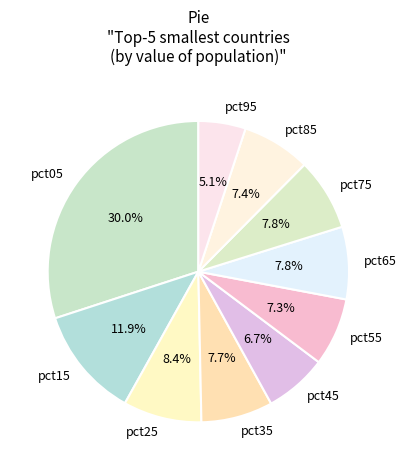

What percentage is the pct45 slice, to the nearest percent?

7%